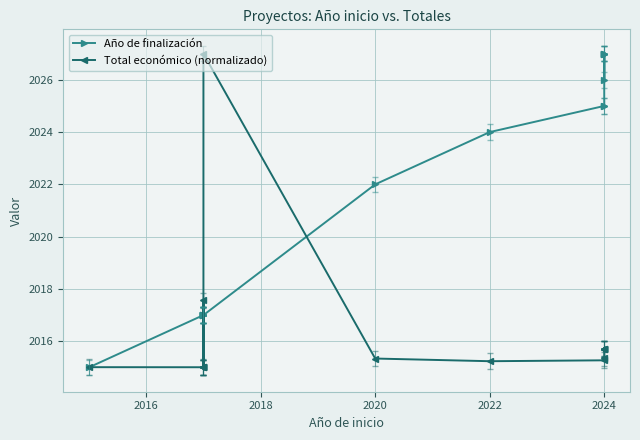

List the series in order of their overall mean, lowest first.

Total económico (normalizado), Año de finalización